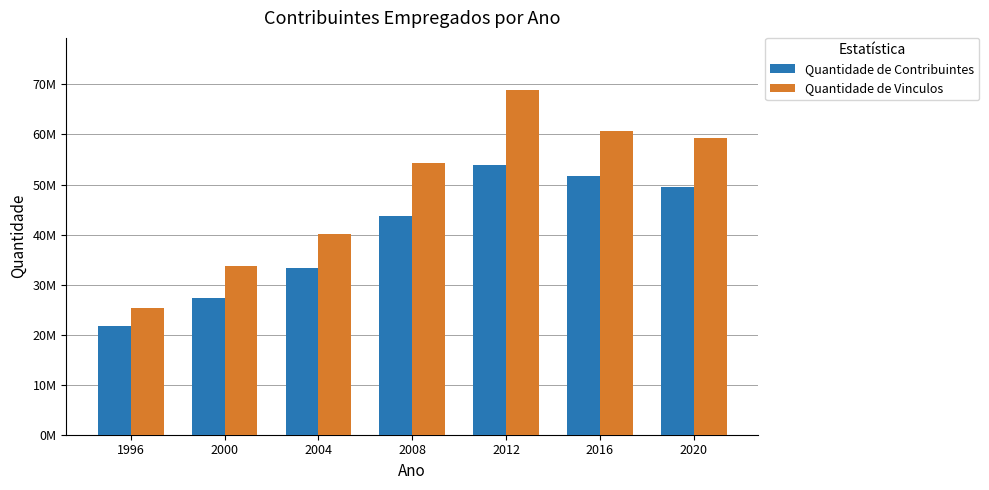

The value of Quantidade de Contribuintes at 2012 is 83261634. True or false?

False